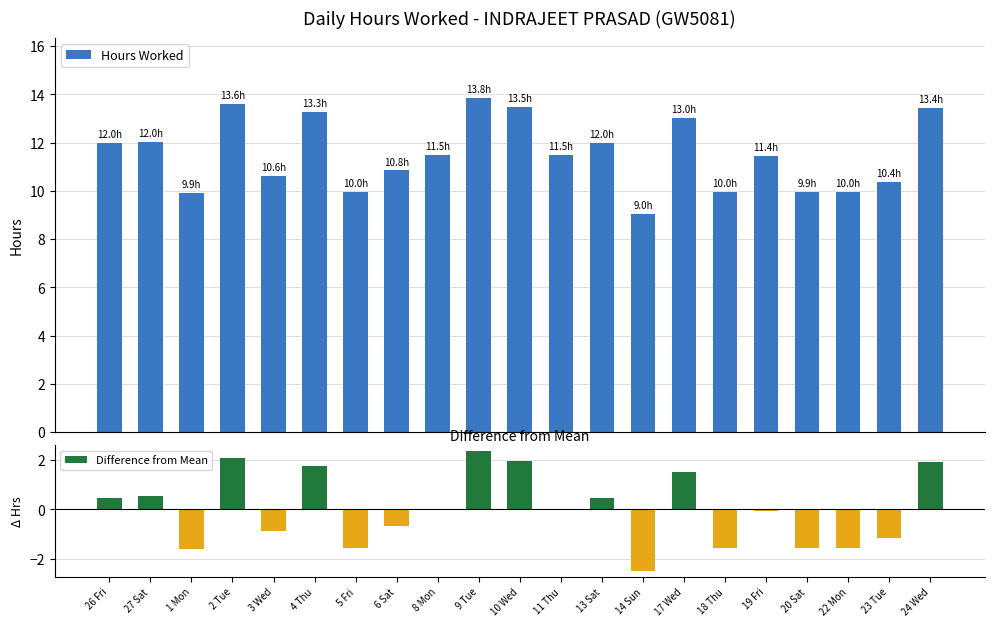

Where does the Hours Worked series first go above 11?

26 Fri